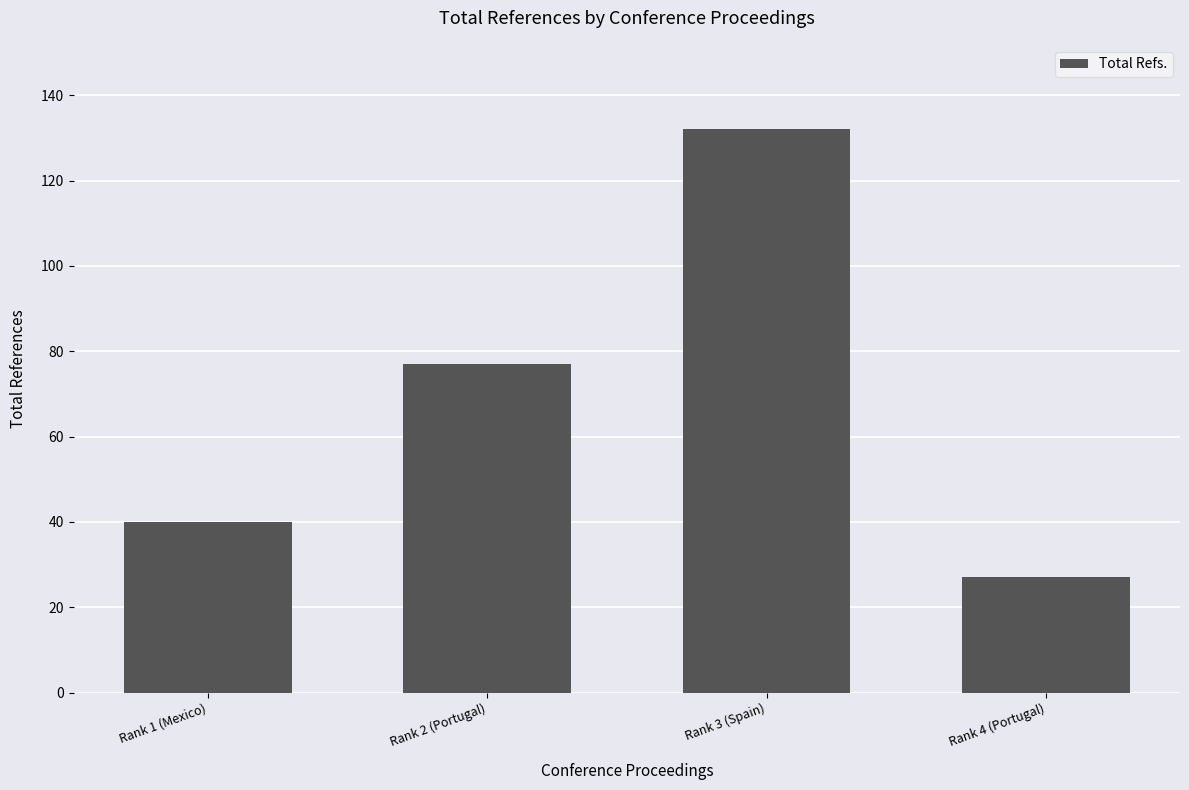

What is the change in value from Rank 1 (Mexico) to Rank 3 (Spain)?

+92